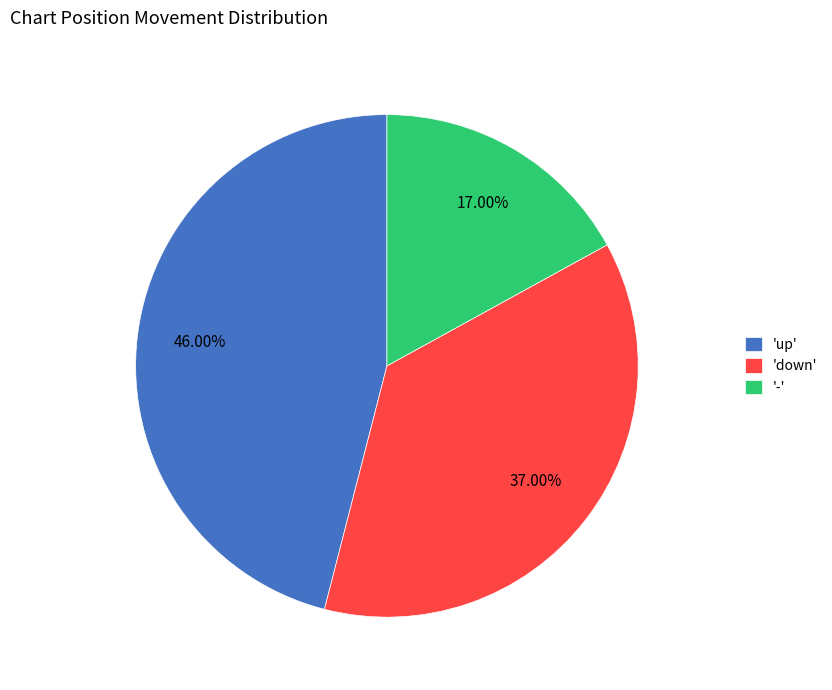

Do 'down' and 'up' together represent more than half of the pie?

Yes